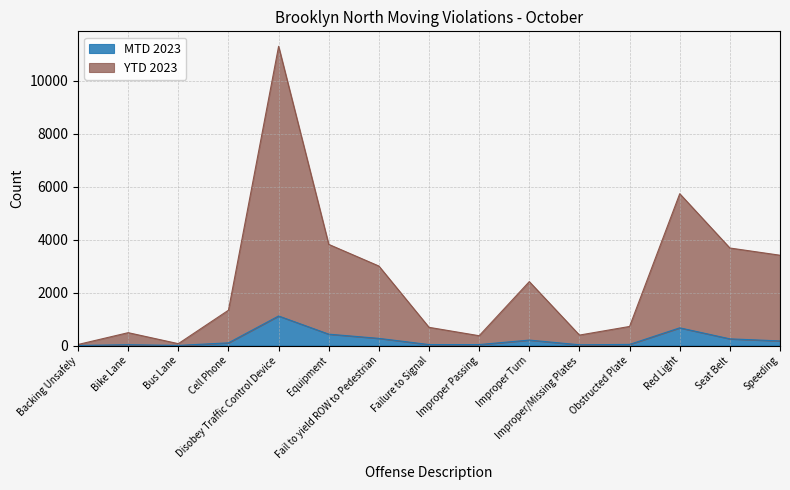

At which label does MTD 2023 first exceed 102?

Disobey Traffic Control Device